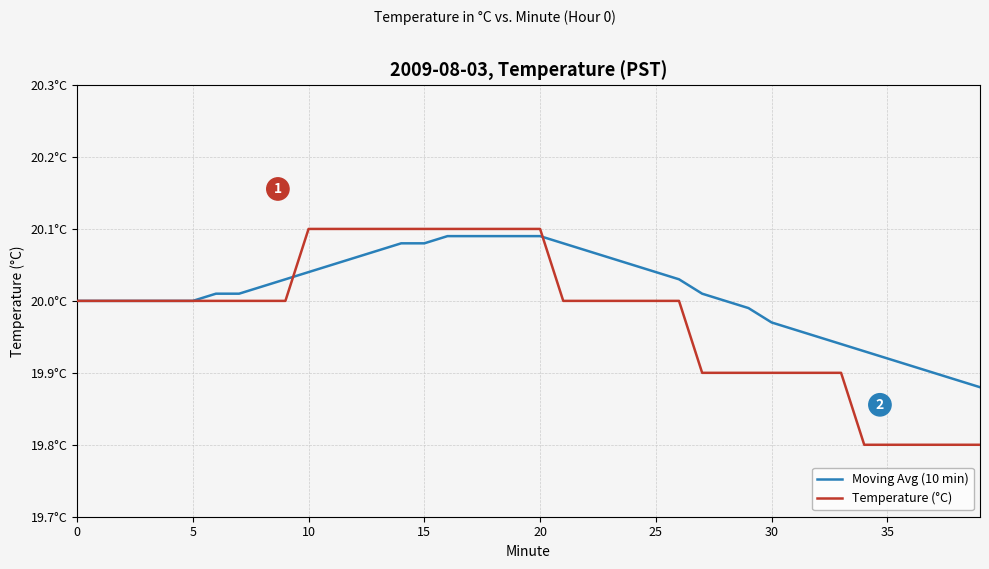

How many intersections are there between Temperature (°C) and Moving Avg (10 min)?

2